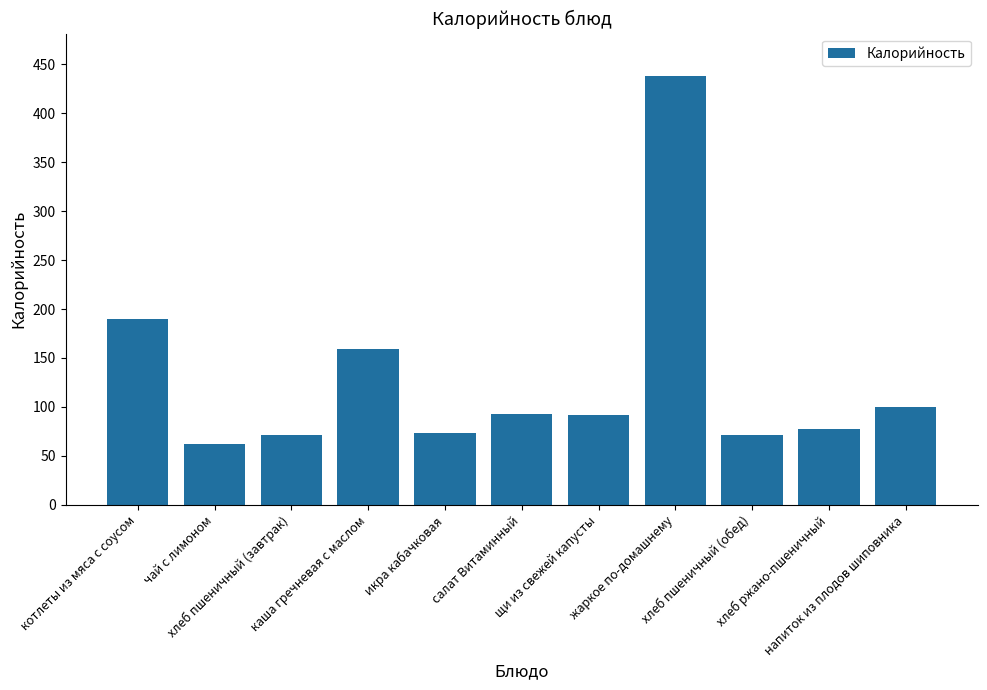

What is the sum of all values?

1426.7